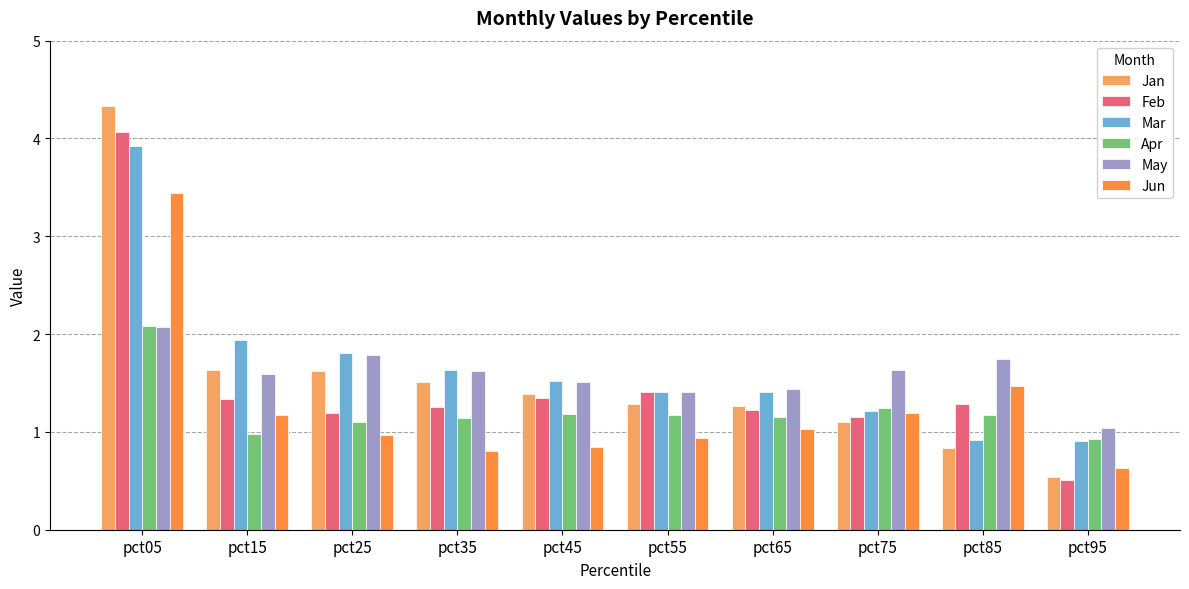

Which series has the largest range (max minus min)?

Jan